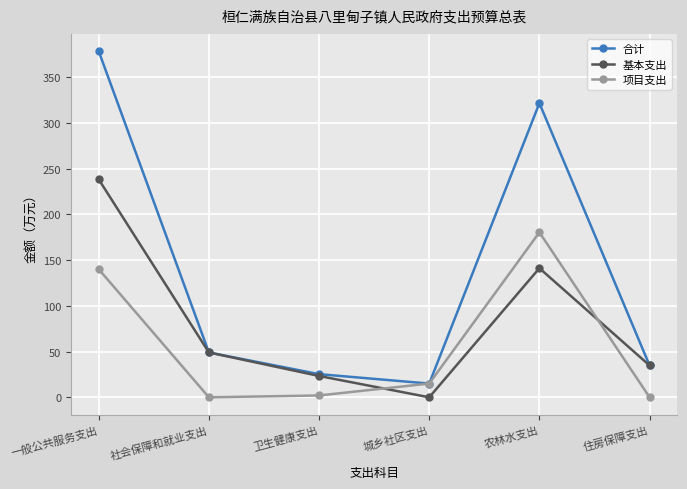

What is the difference between the 合计 values at 农林水支出 and 社会保障和就业支出?

272.4